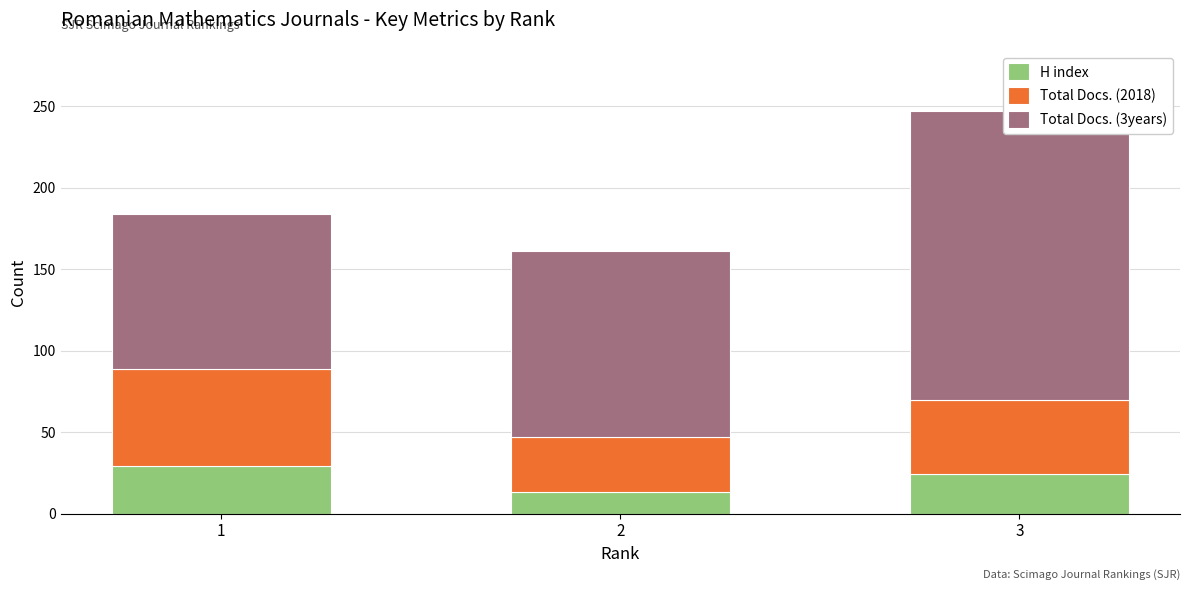

At how many categories does at least one series exceed 41?

3